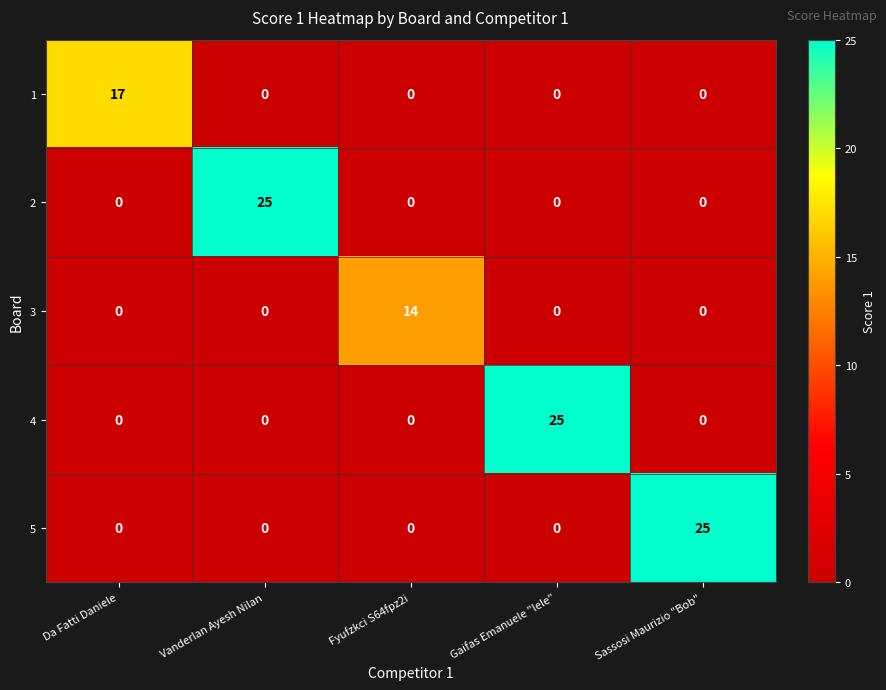

Reading right to left, list all the values displayed in this chart.

1: Sassosi Maurizio "Bob"=0	Gaifas Emanuele "lele"=0	Fyufzkci S64fpz2i=0	Vanderlan Ayesh Nilan=0	Da Fatti Daniele=17
2: Sassosi Maurizio "Bob"=0	Gaifas Emanuele "lele"=0	Fyufzkci S64fpz2i=0	Vanderlan Ayesh Nilan=25	Da Fatti Daniele=0
3: Sassosi Maurizio "Bob"=0	Gaifas Emanuele "lele"=0	Fyufzkci S64fpz2i=14	Vanderlan Ayesh Nilan=0	Da Fatti Daniele=0
4: Sassosi Maurizio "Bob"=0	Gaifas Emanuele "lele"=25	Fyufzkci S64fpz2i=0	Vanderlan Ayesh Nilan=0	Da Fatti Daniele=0
5: Sassosi Maurizio "Bob"=25	Gaifas Emanuele "lele"=0	Fyufzkci S64fpz2i=0	Vanderlan Ayesh Nilan=0	Da Fatti Daniele=0